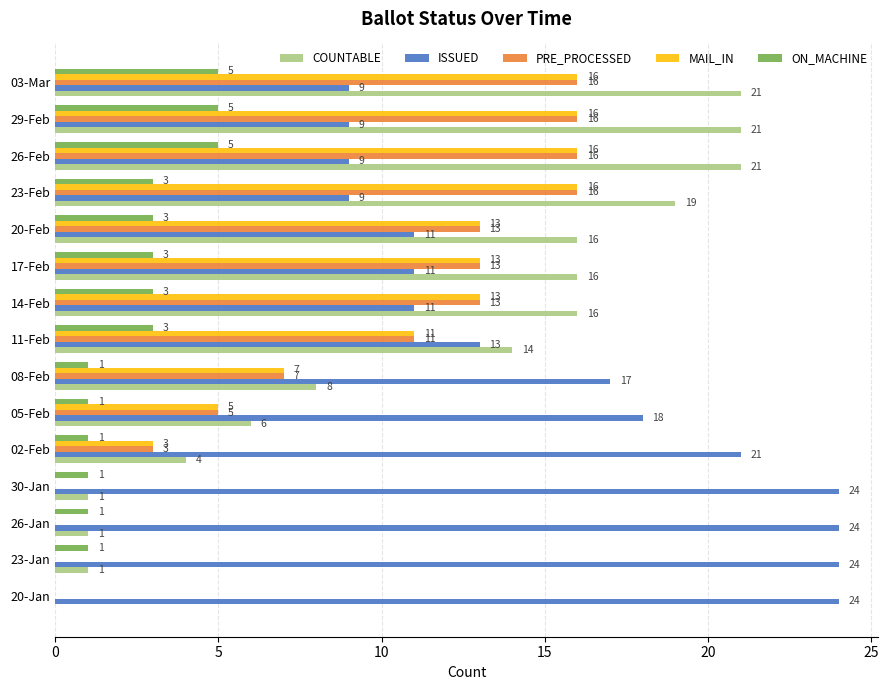

What is the sum of the ON_MACHINE values at 29-Feb and 03-Mar?

10